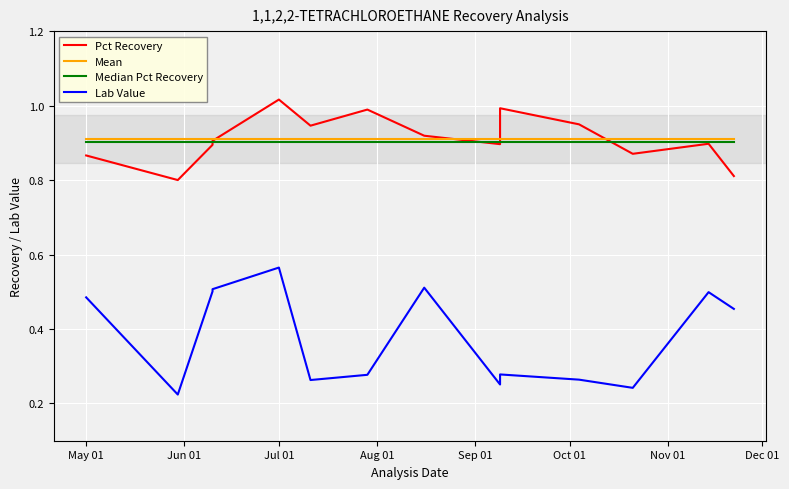

Where is Mean nearest to the value 0?

May 01